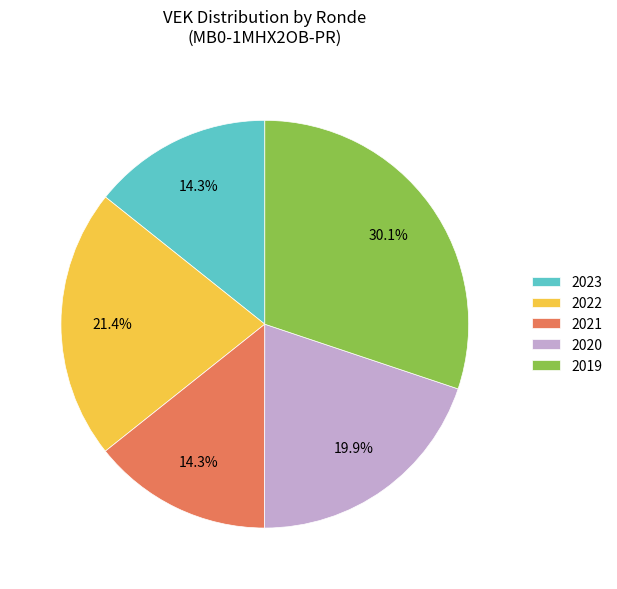

To the nearest percent, what is the difference between the largest and smallest slice percentages?

16%